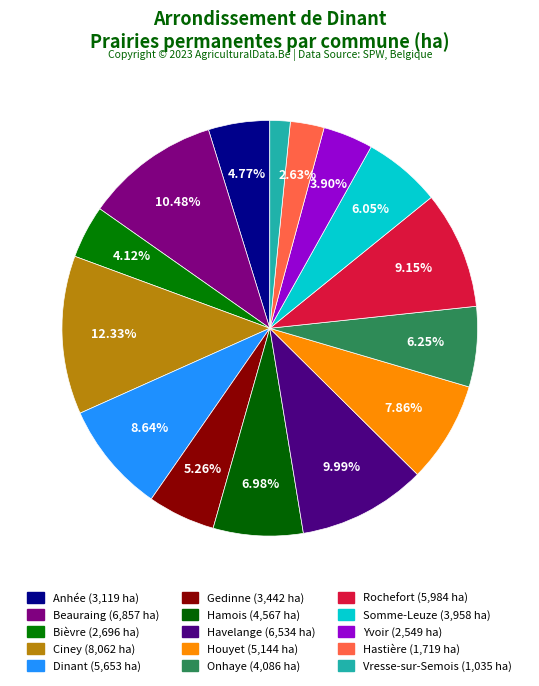

Which has a higher value, Havelange or Rochefort?

Havelange